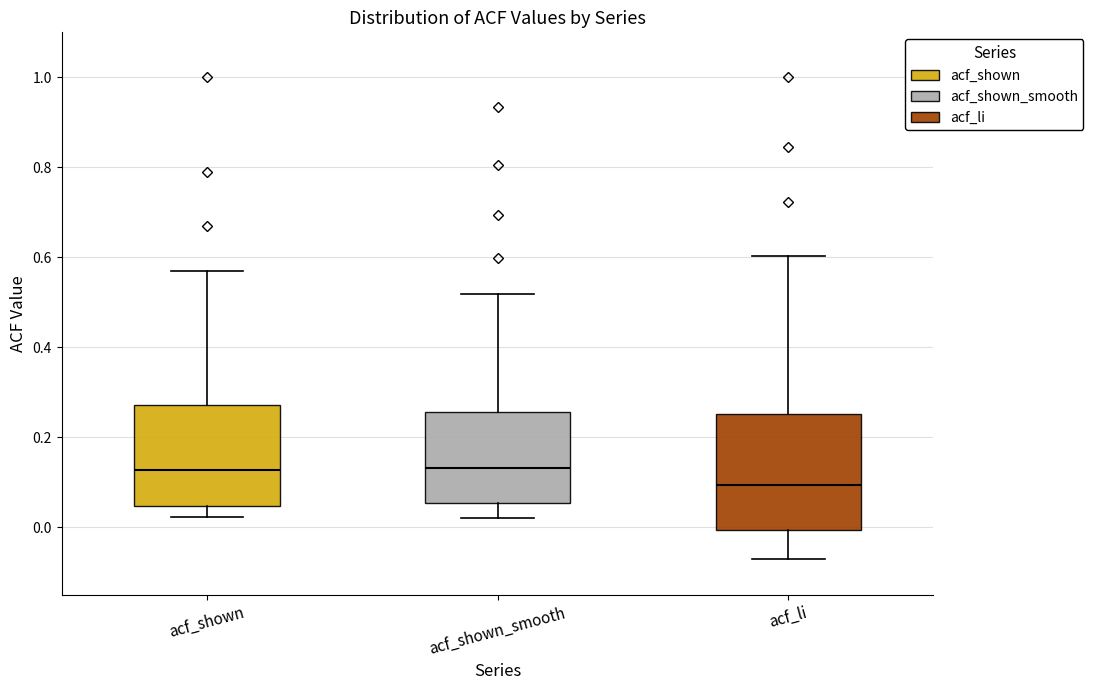

Reading left to right, read every box against the y-axis: the position of its median line, the range the box covers, and the ends of its whiskers. The values are not printed on the chart, so give them approximately, as read against the axis.

acf_shown: median 0.12, box 0.04 to 0.28, whiskers 0.02 to 0.56
acf_shown_smooth: median 0.14, box 0.06 to 0.26, whiskers 0.02 to 0.52
acf_li: median 0.10, box 0.00 to 0.26, whiskers -0.06 to 0.60